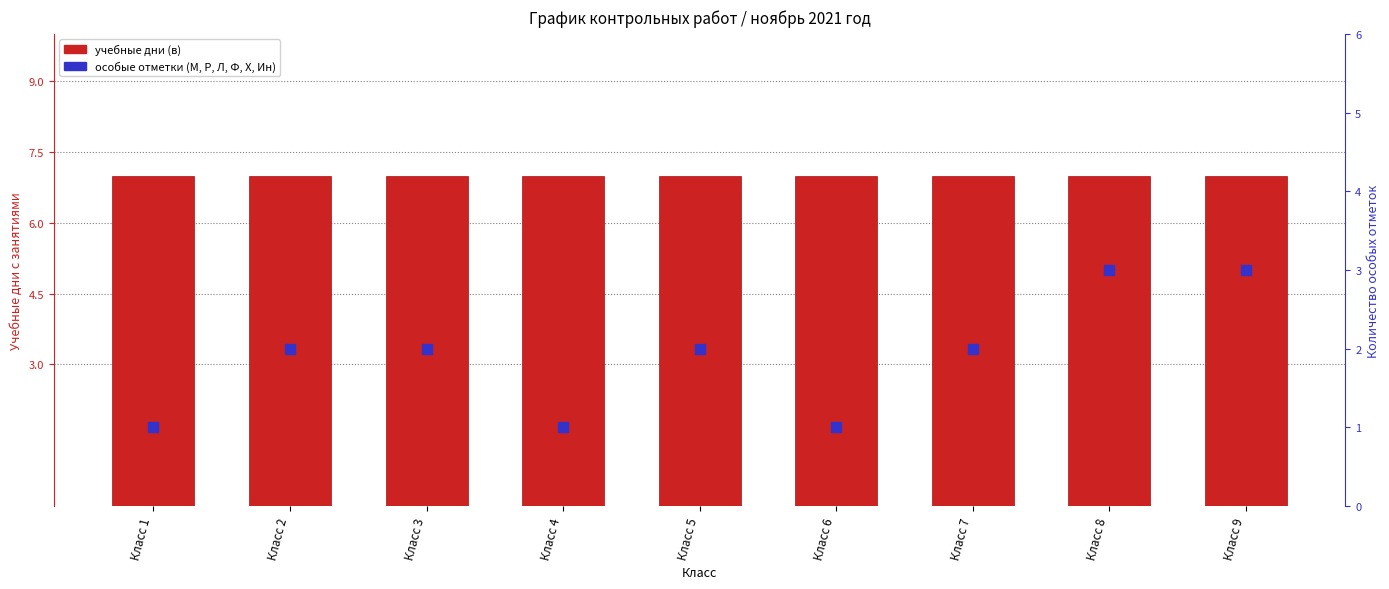

At which category is the sum across all series the highest?

Класс 8